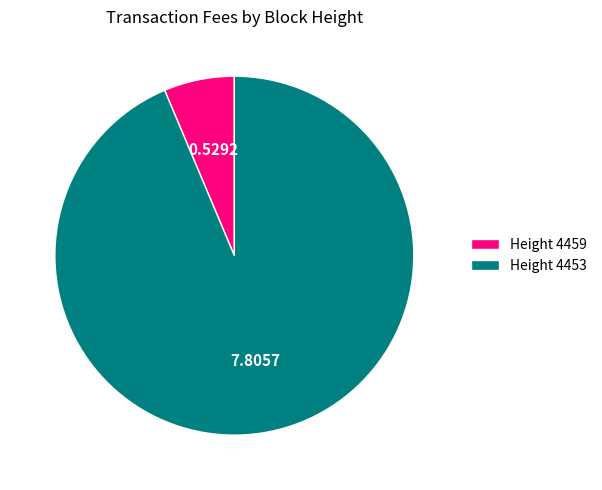

Rank the categories by value from highest to lowest.

Height 4453, Height 4459